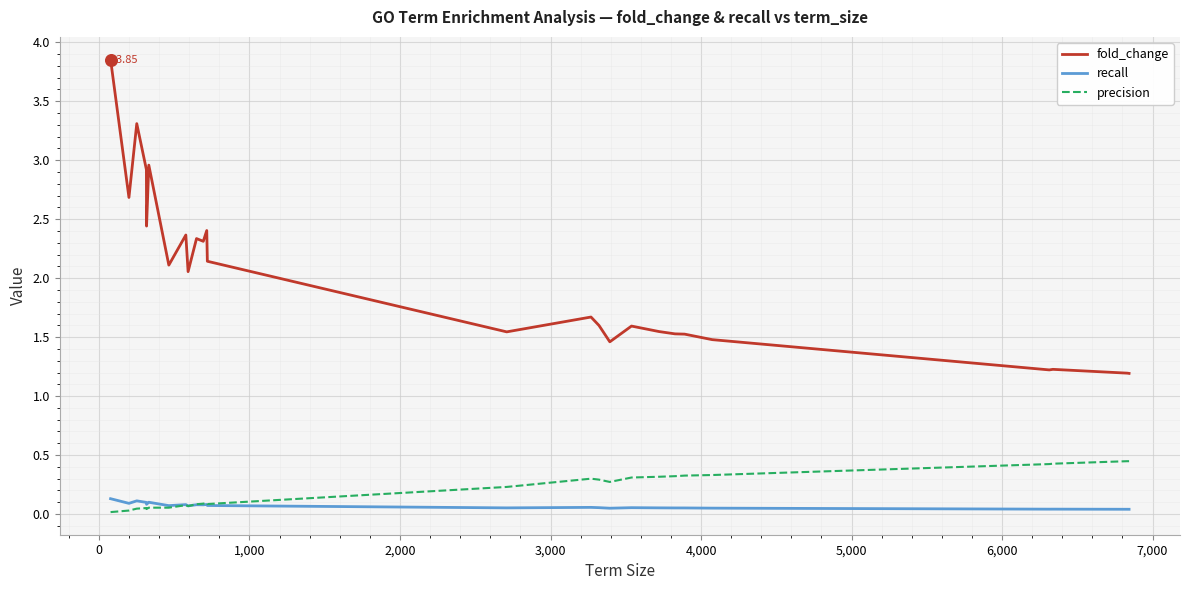

Which series has the largest total across all categories?

fold_change